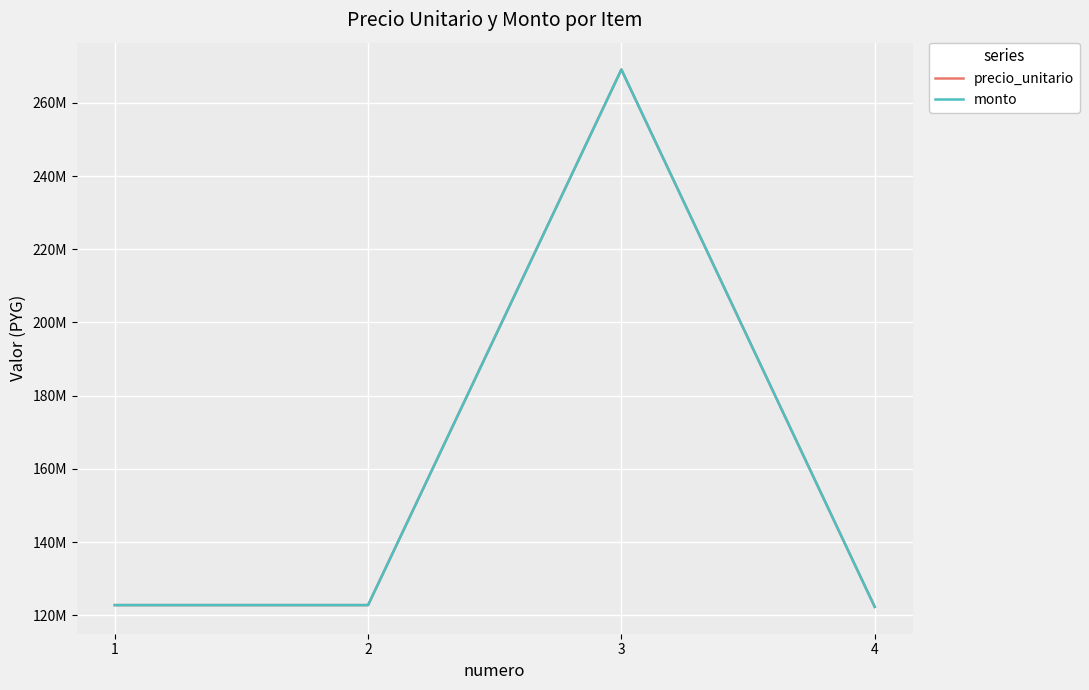

What is the difference between the maximum and minimum values in the precio_unitario series?

146820000